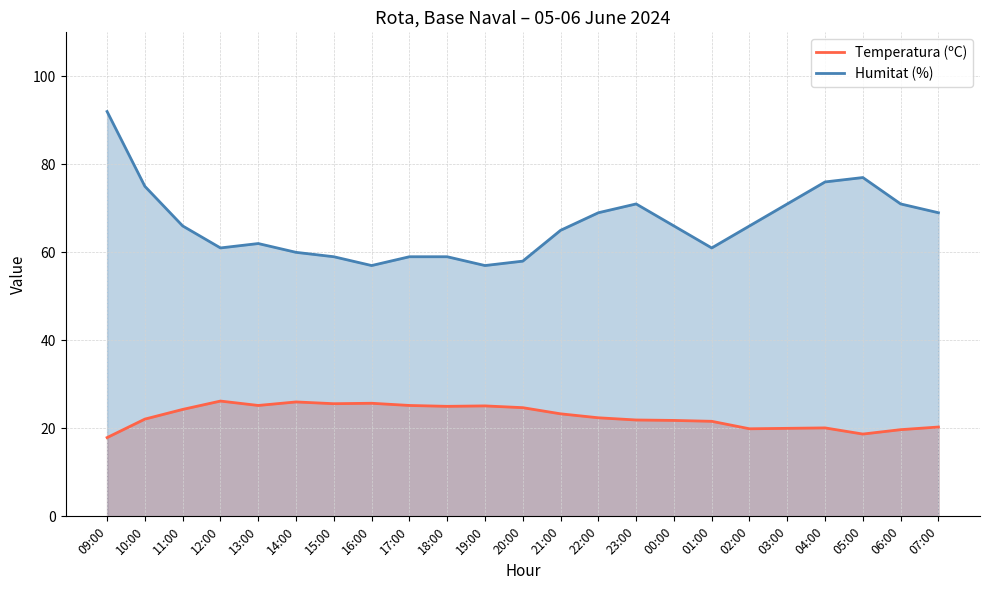

Which series has the largest range (max minus min)?

Humitat (%)